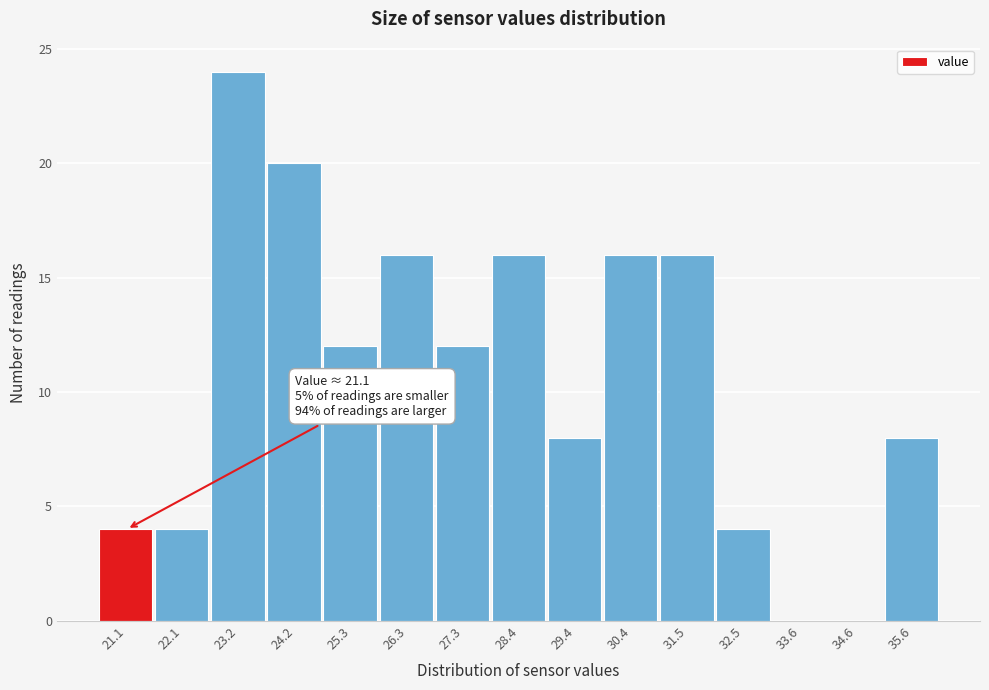

Which range on the x-axis has the tallest bar?

22.6 to 23.6